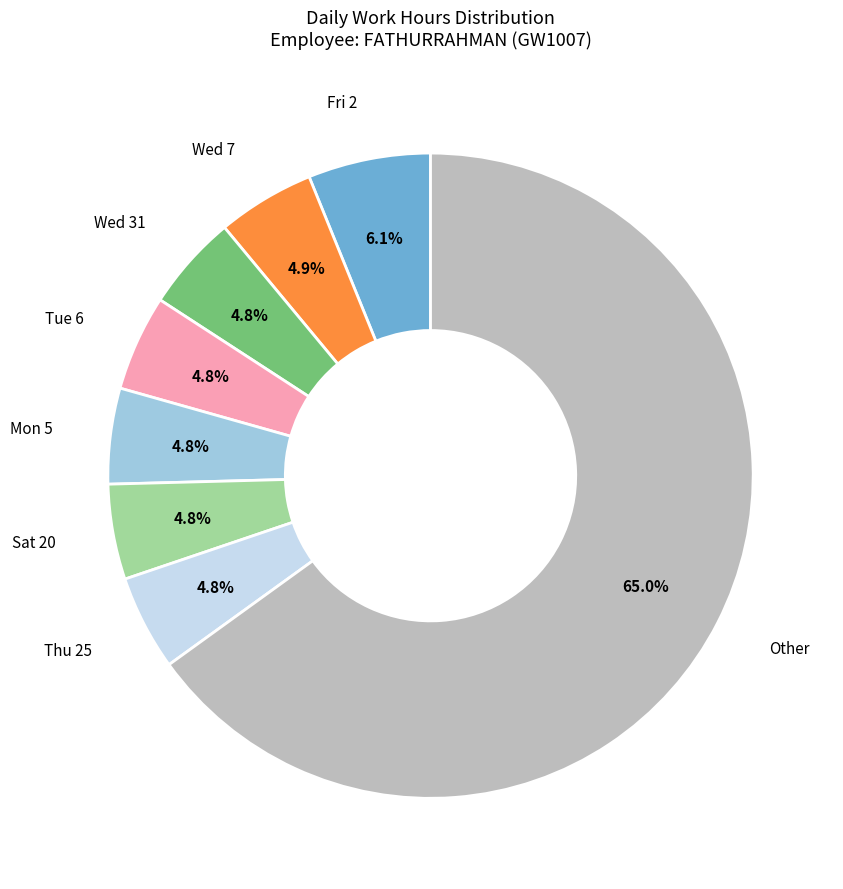

Is there a majority slice in this chart?

Yes